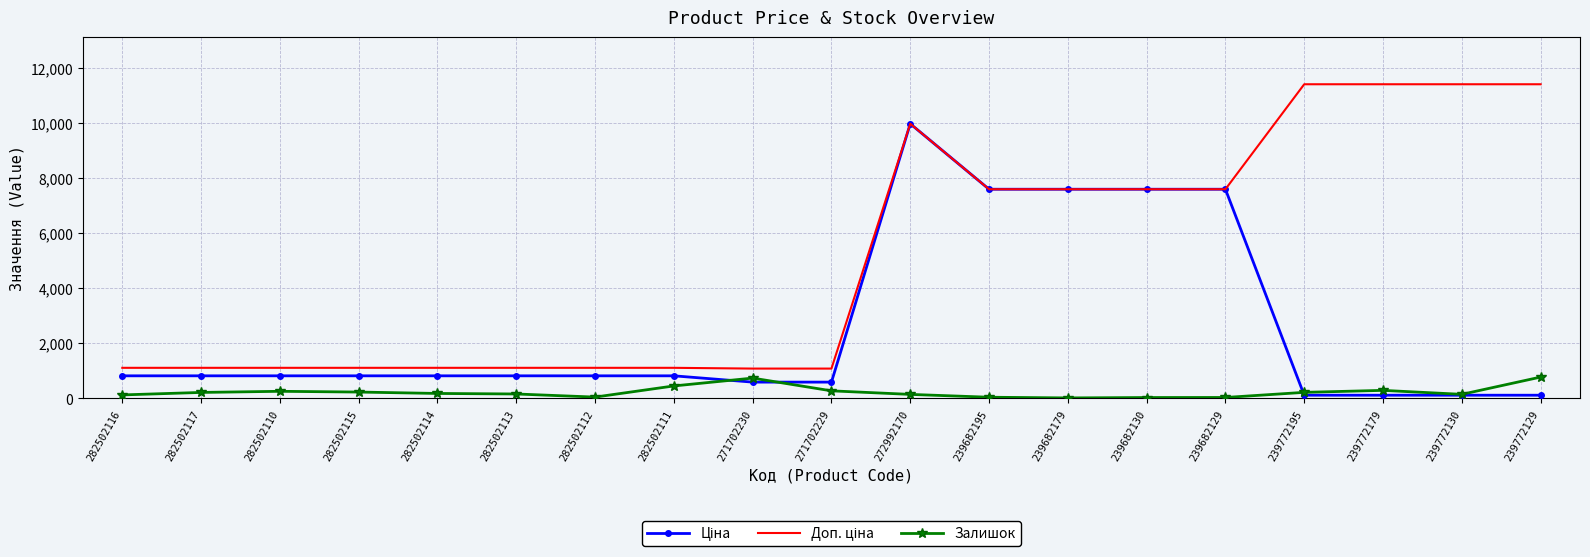

At which category is the sum across all series the highest?

272992170